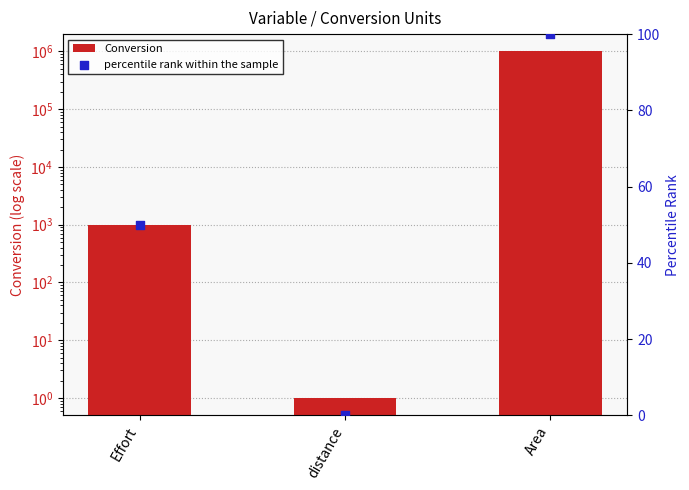

At which category is the sum across all series the highest?

Area